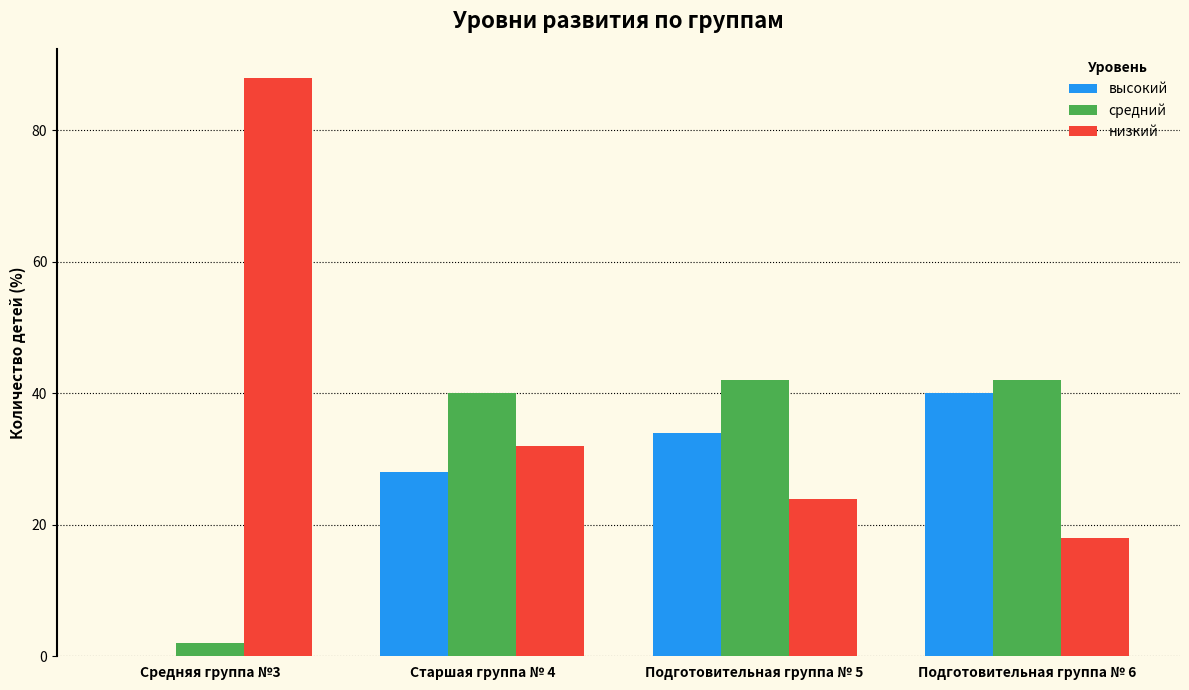

Reading left to right, list all the values displayed in this chart.

высокий: 0	28	34	40
средний: 2	40	42	42
низкий: 88	32	24	18